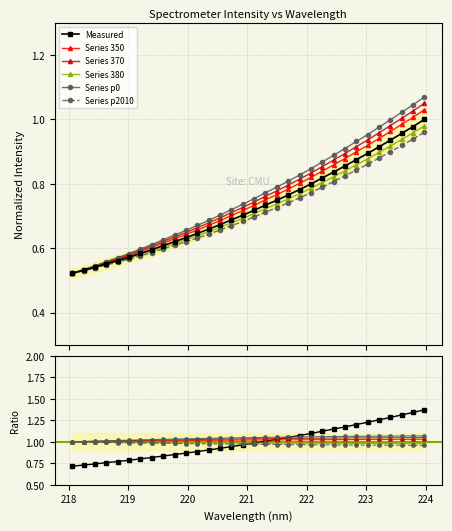

What is the smallest value displayed?

0.5